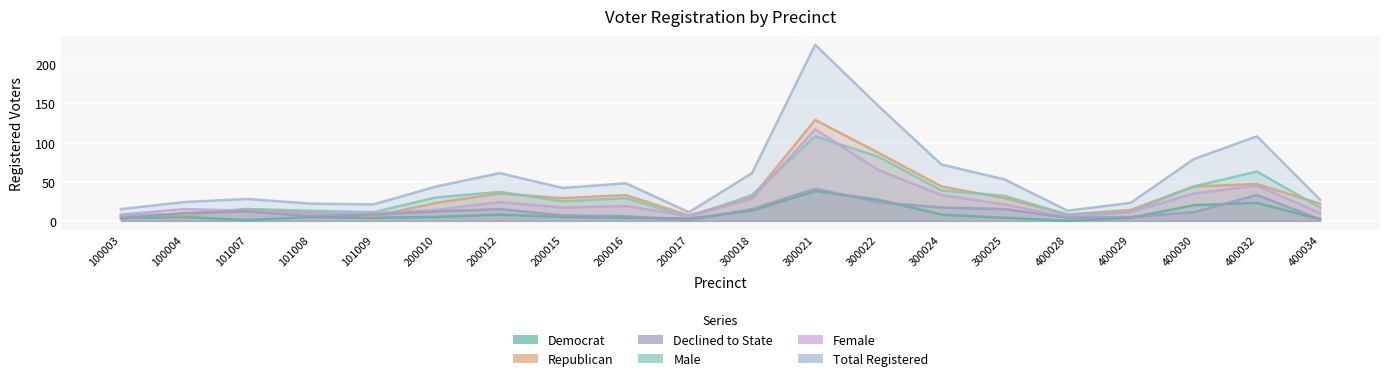

The male series shows 63 at 400032. True or false?

True